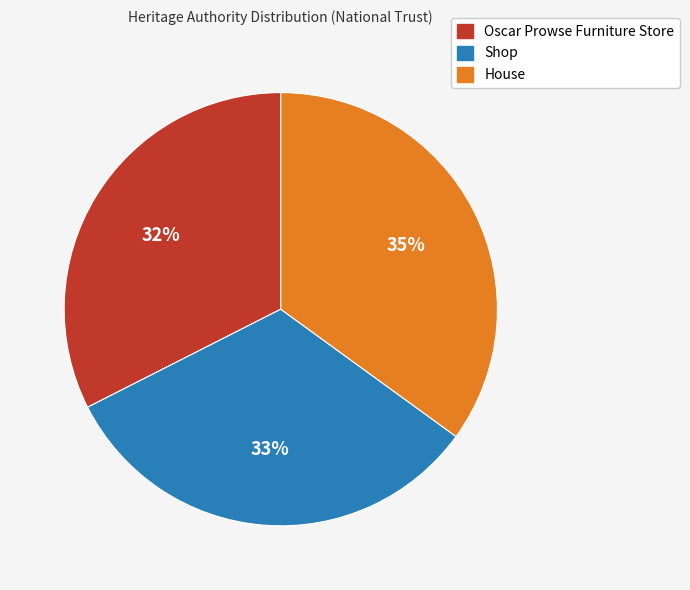

Between House and Oscar Prowse Furniture Store, which is larger?

House